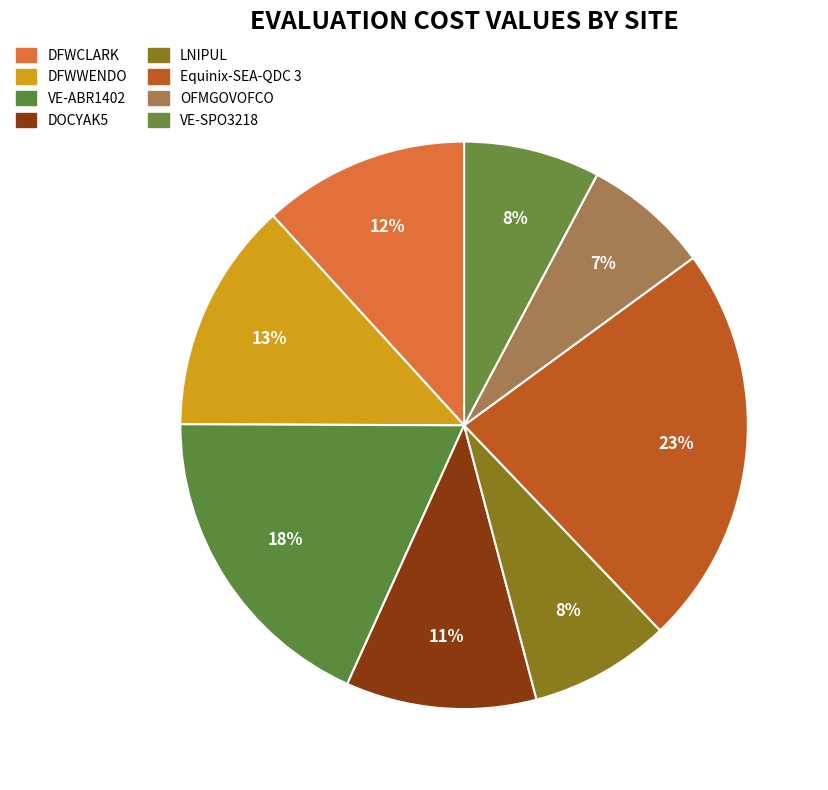

To the nearest percent, what percentage of the pie is DFWWENDO?

13%